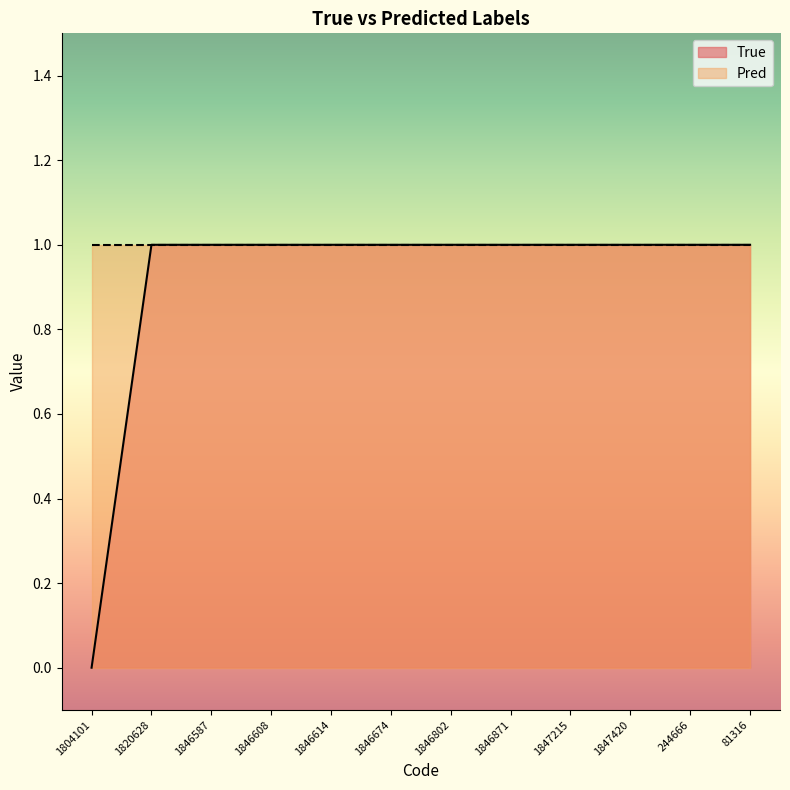

Does the chart display data point markers on the line(s)?

No